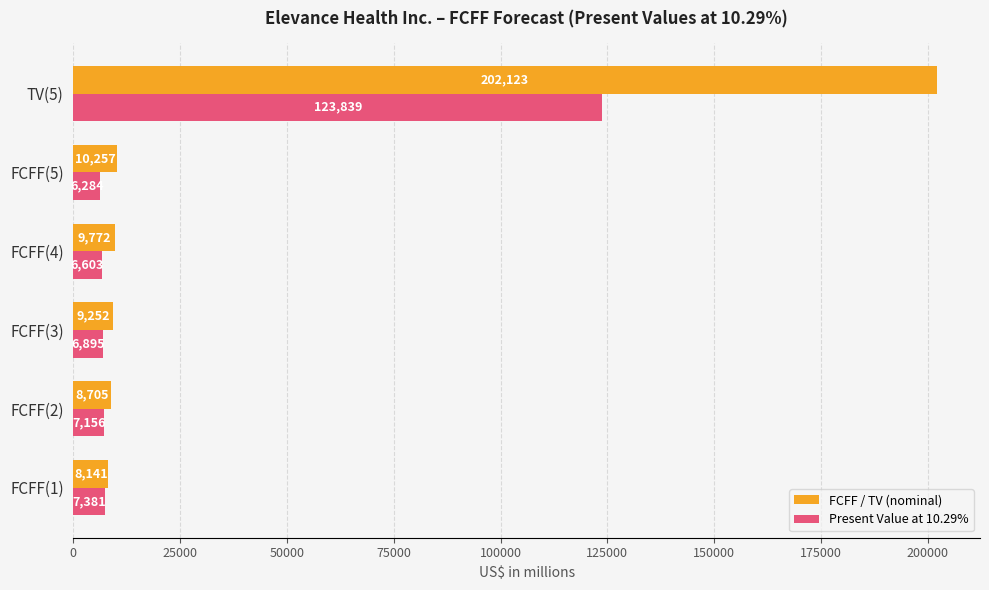

What is the lowest value of the Present Value at 10.29% series?

6284